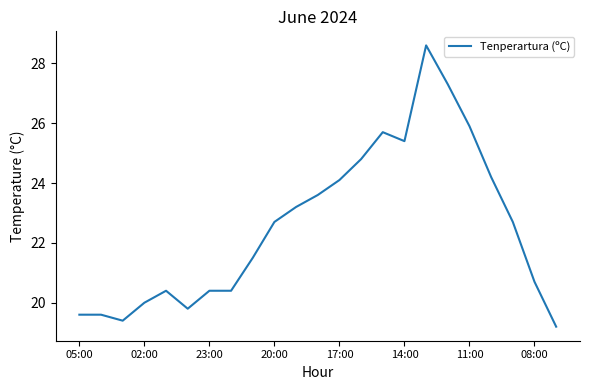

What is the smallest value displayed?

19.2